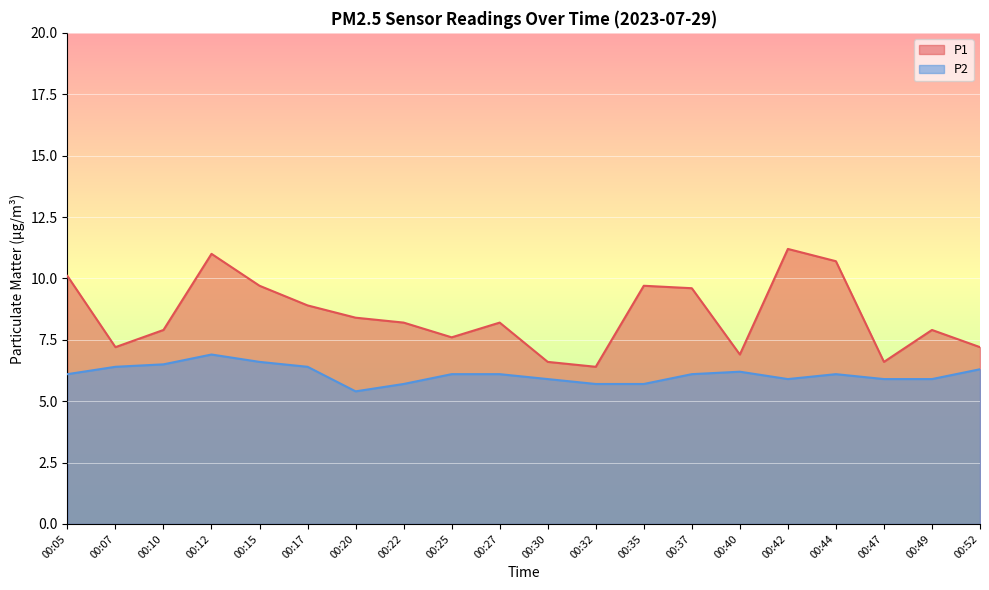

True or false: P2 and P1 cross at least once.

False